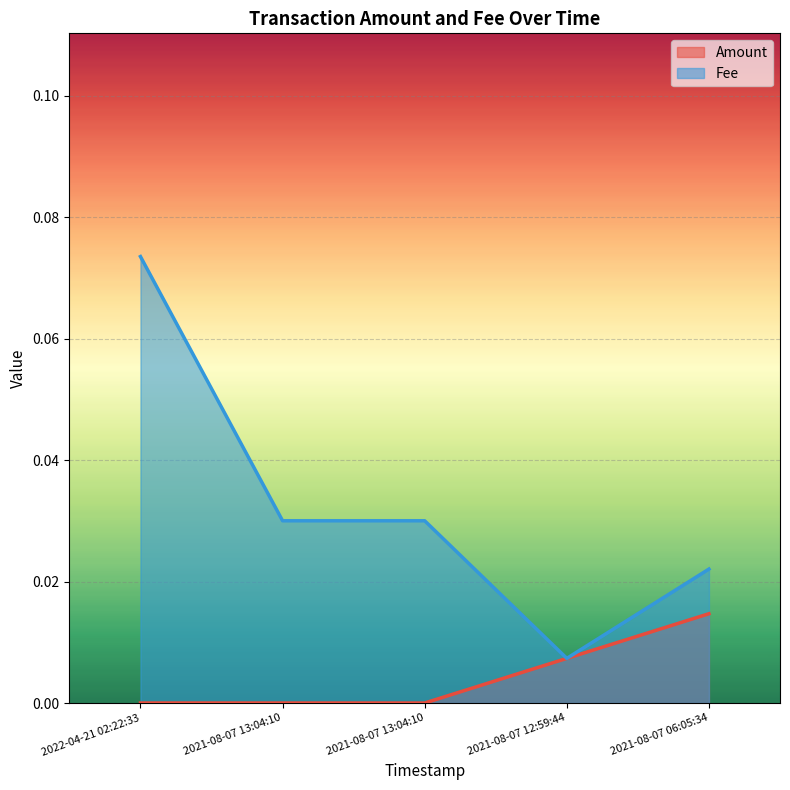

Which series has the largest total across all categories?

Fee